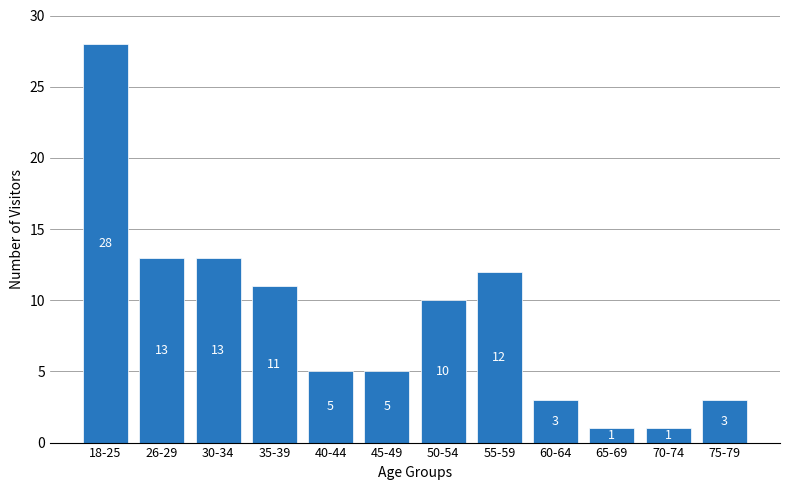

Reading left to right, transcribe all the data shown in this chart.

28	13	13	11	5	5	10	12	3	1	1	3